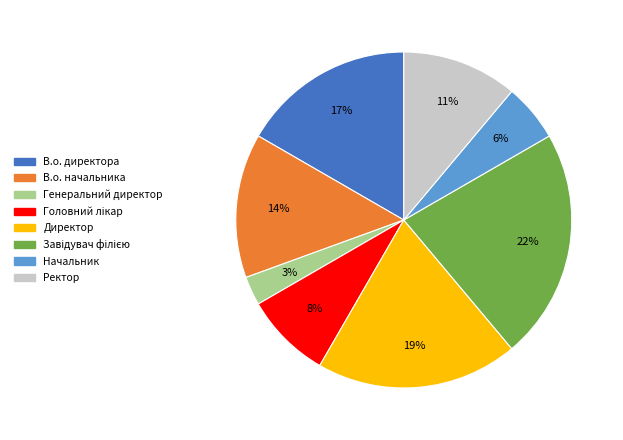

Which slice is the smallest?

Генеральний директор